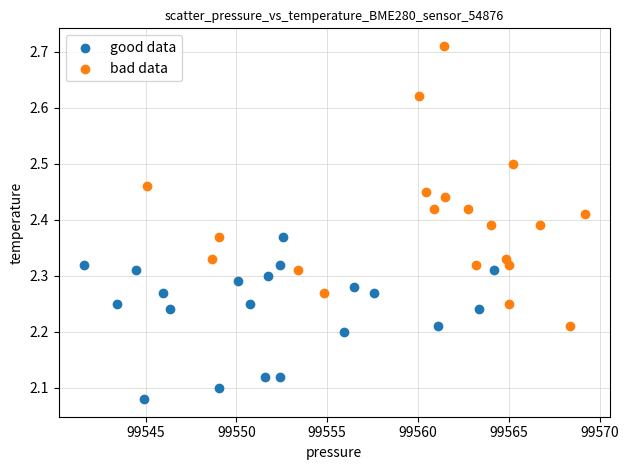

Which series contains the lowest Y value?

good data